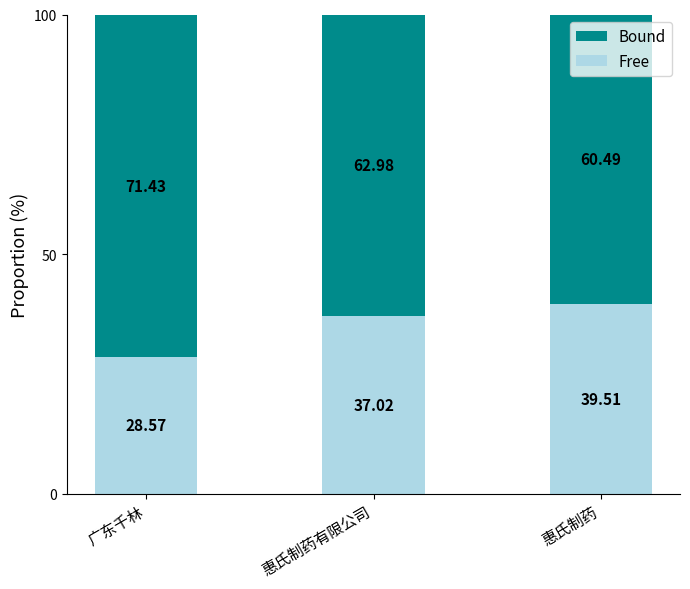

What is the total value across all series at 广东千林?

100.0